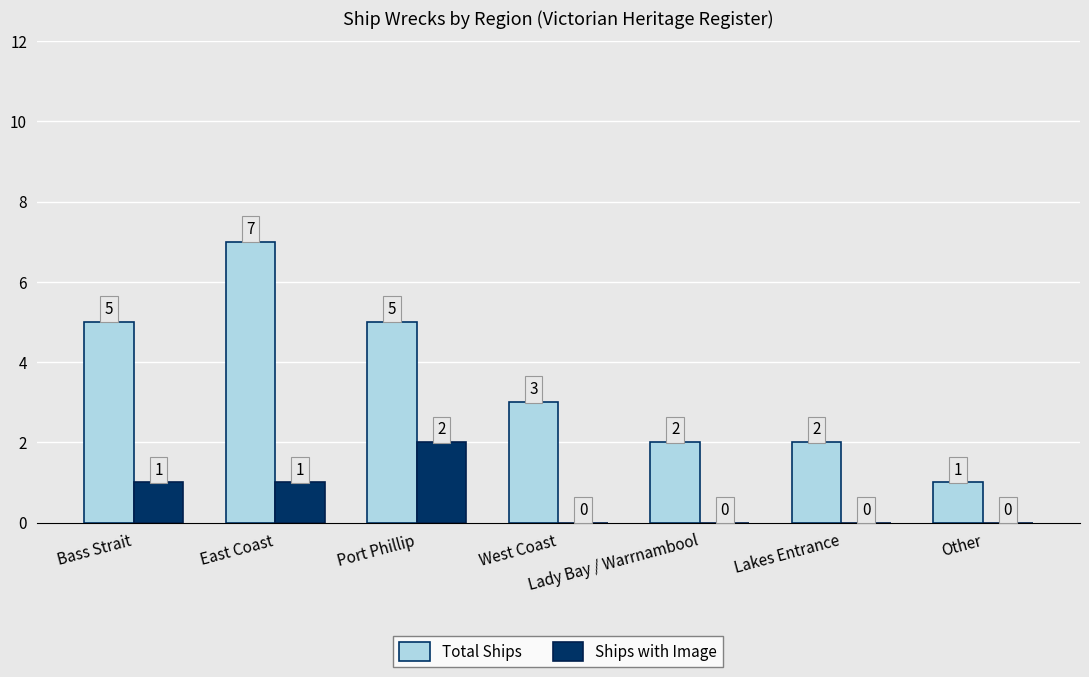

What is the average value of the Ships with Image series?

1